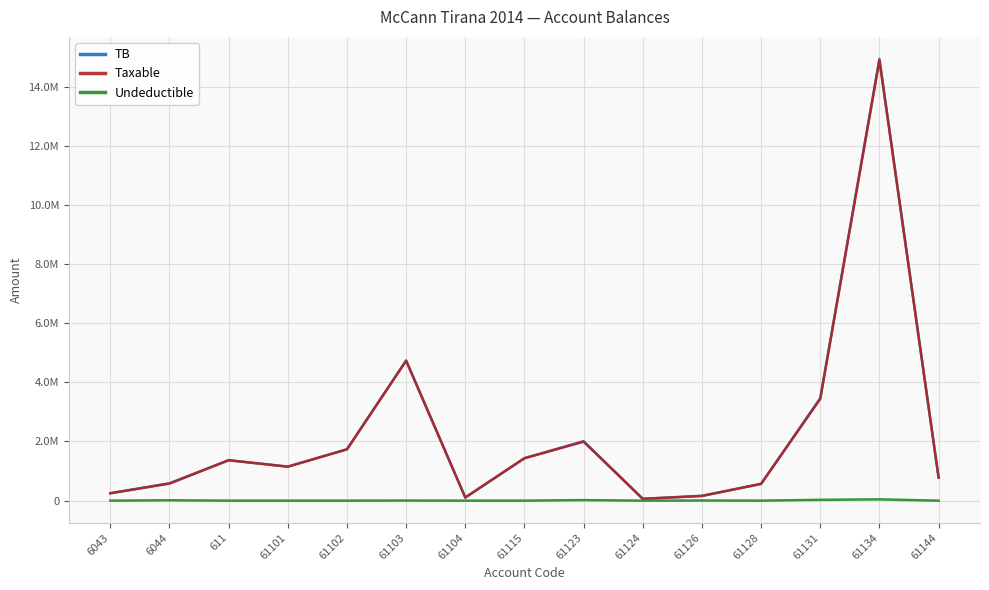

Is this an area chart (filled region under the line)?

No